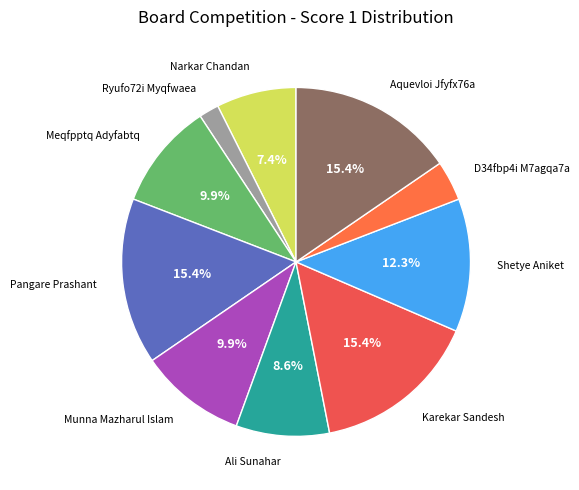

Count the number of slices in the pie.

10